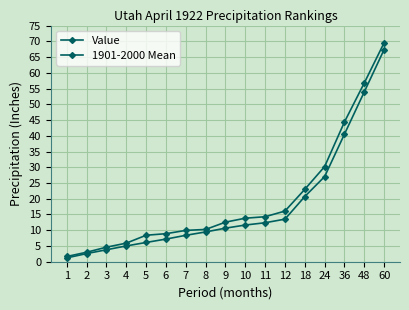

List the series in order of their peak value, lowest first.

1901-2000 Mean, Value